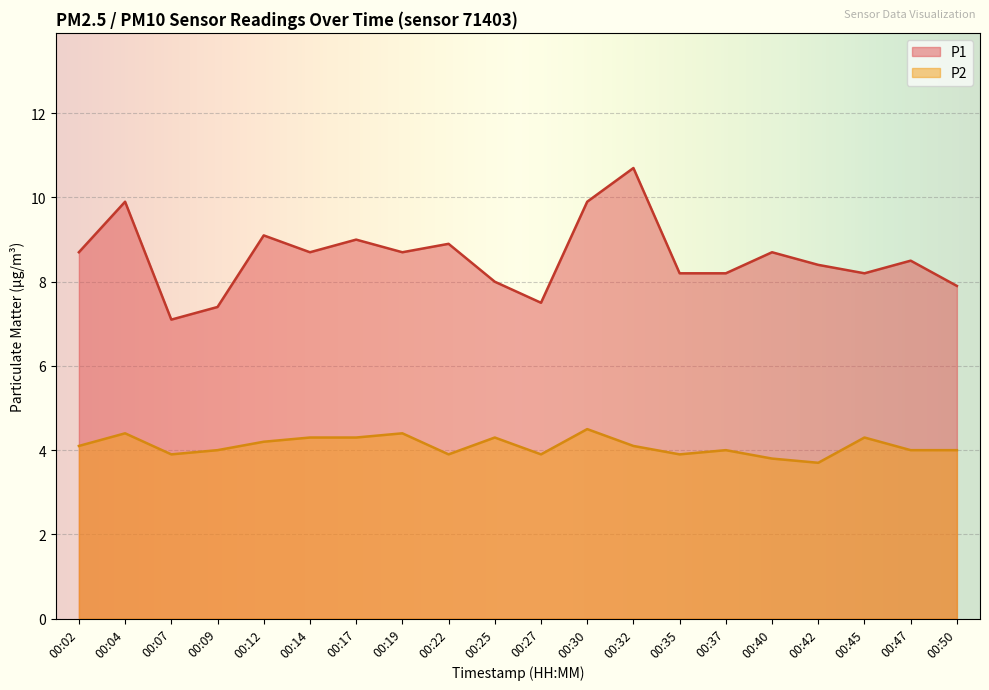

At which label does P2 reach its minimum?

00:42